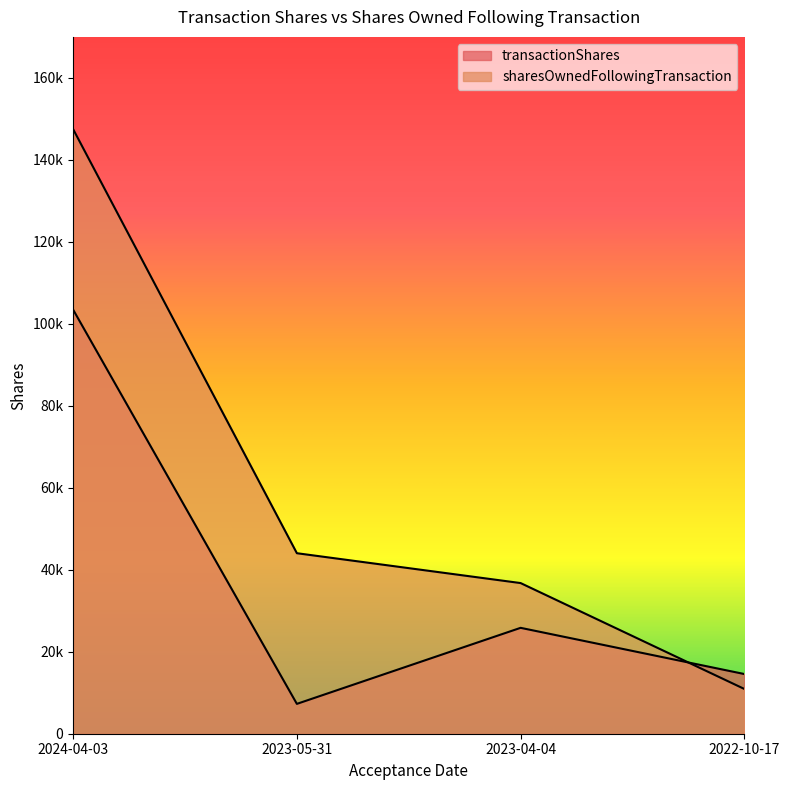

Between 2023-05-31 and 2023-04-04, which is larger?

2023-04-04